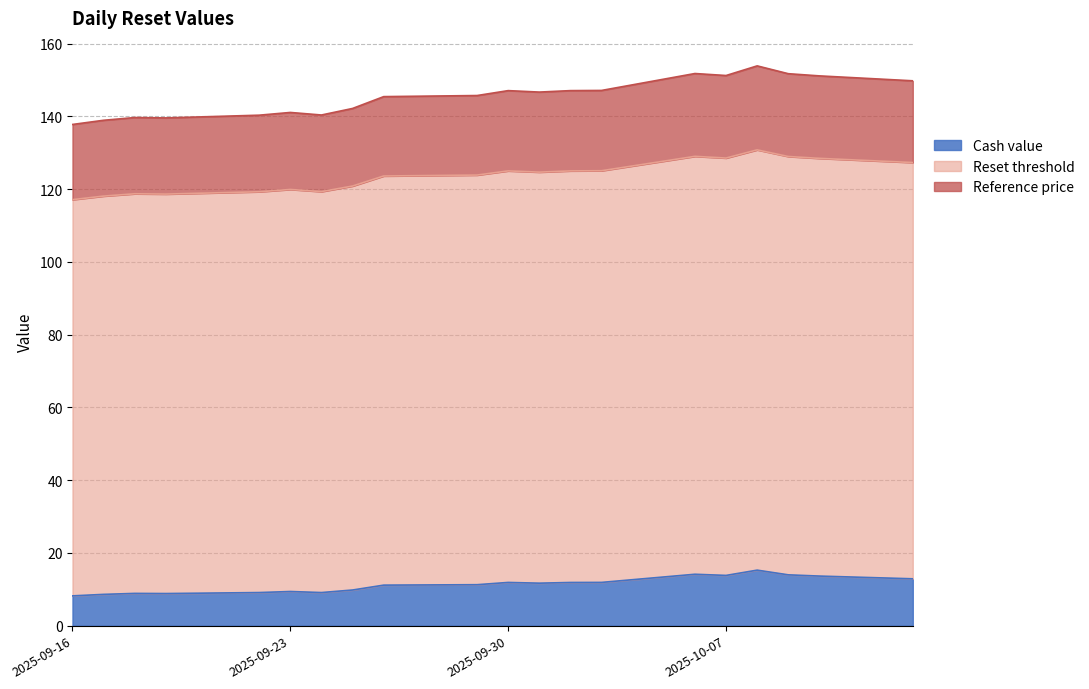

At which category does Reference price reach its first local valley?

2025-10-07